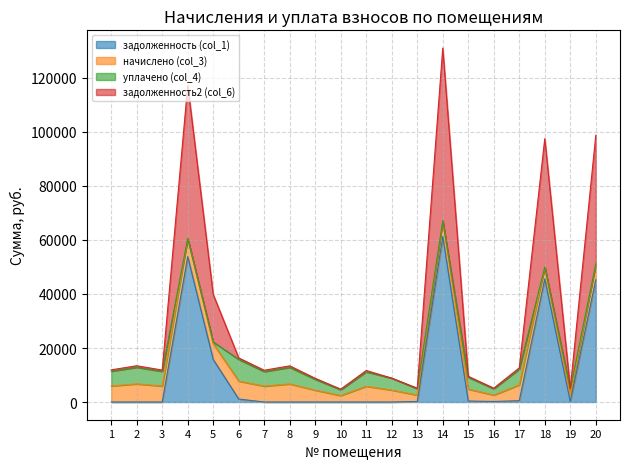

How many lines are shown in the chart?

4